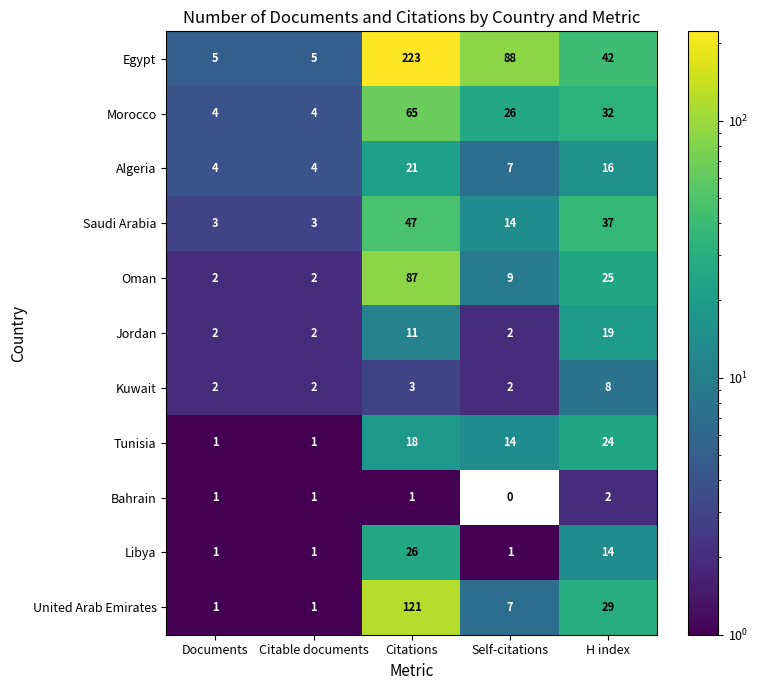

What is the difference between the Morocco values at Citable documents and Self-citations?

22